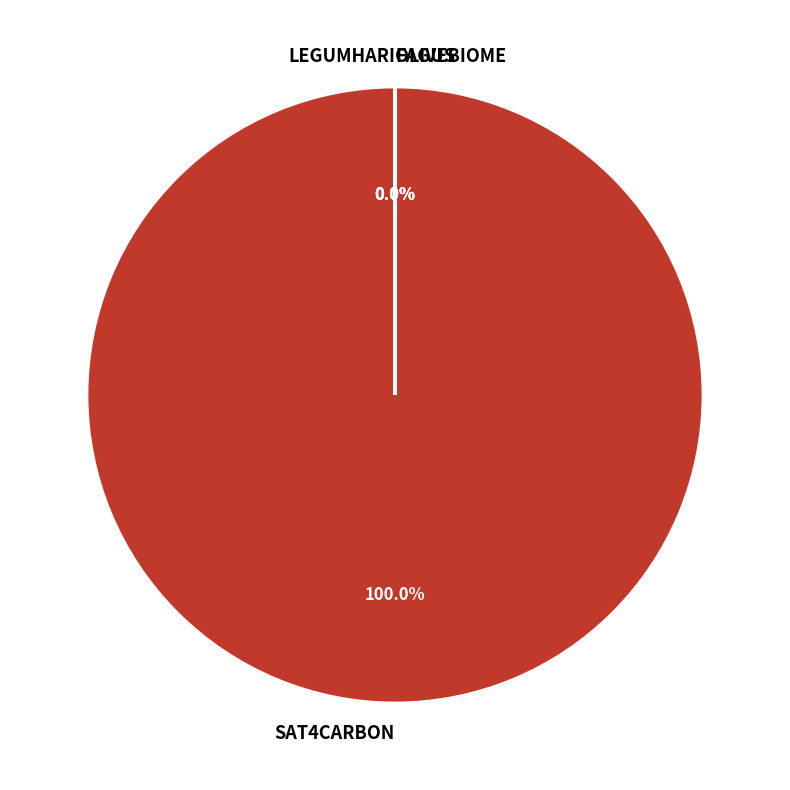

What is the total percentage of OLIVEBIOME and SAT4CARBON?

100.0%